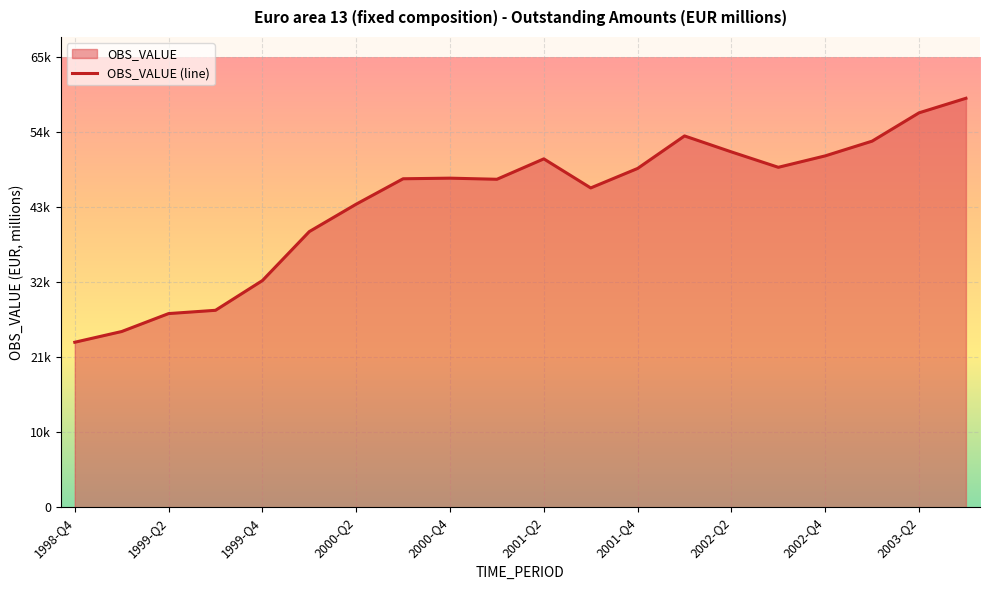

How many points are higher than both their immediate neighbors (excluding endpoints)?

3